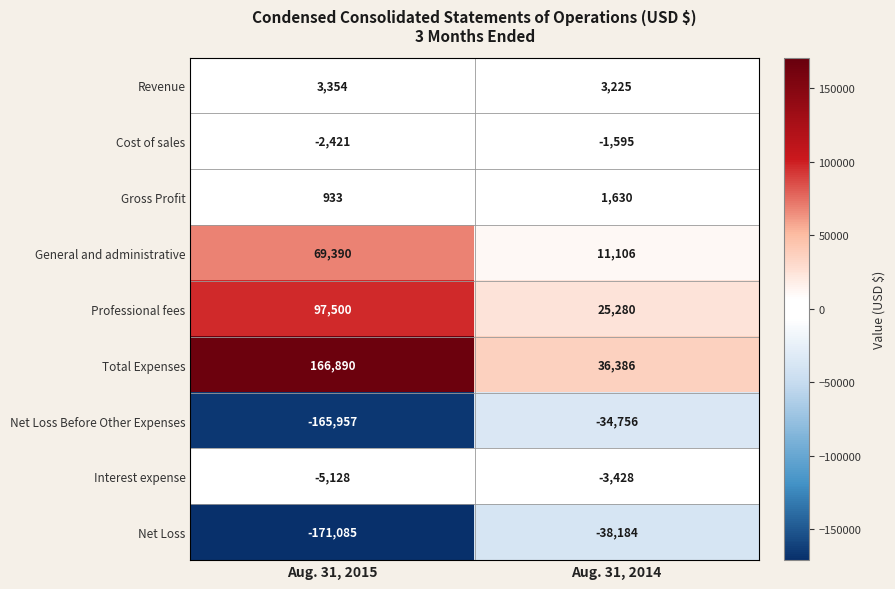

What is the highest value of the Gross Profit series?

1630